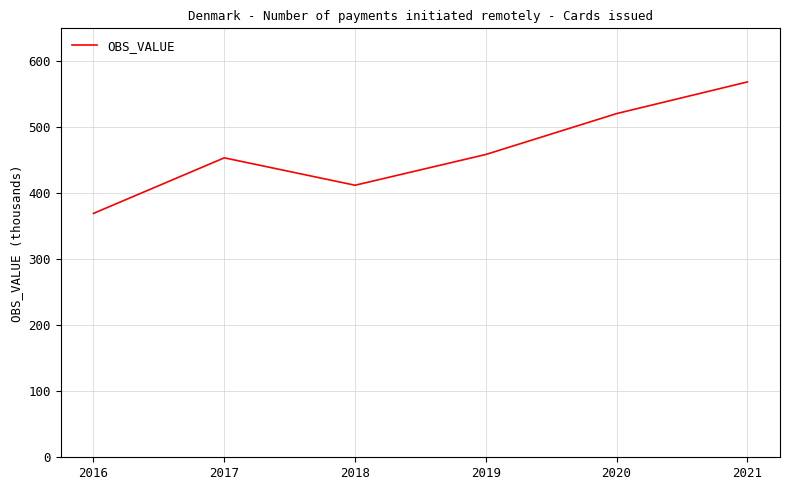

What is the smallest value displayed?

369.6